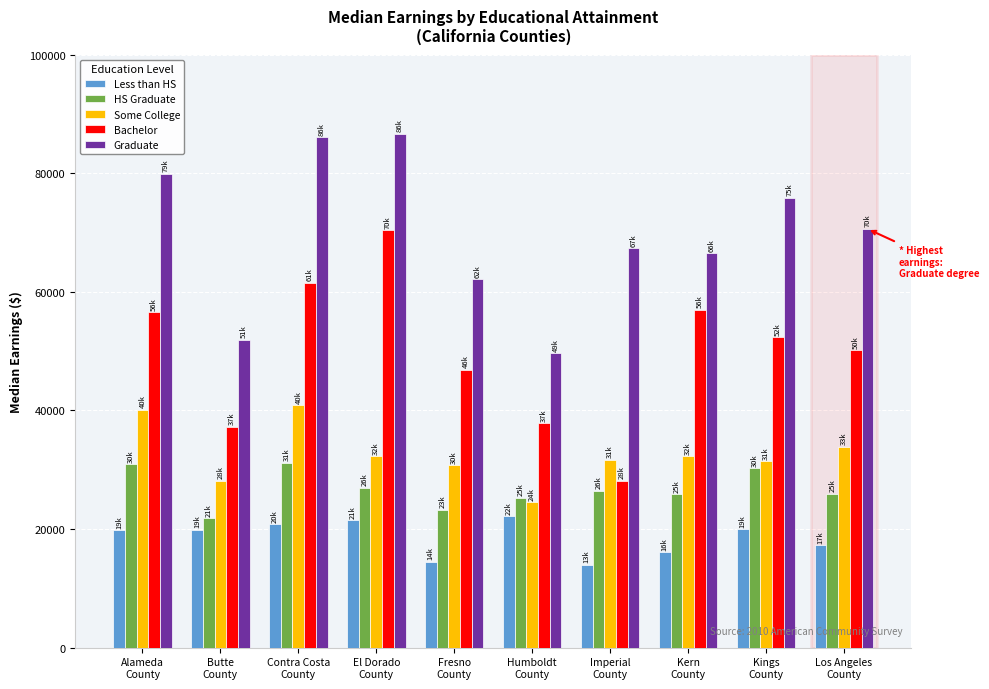

List the series in order of their peak value, highest first.

Graduate, Bachelor, Some College, HS Graduate, Less than HS